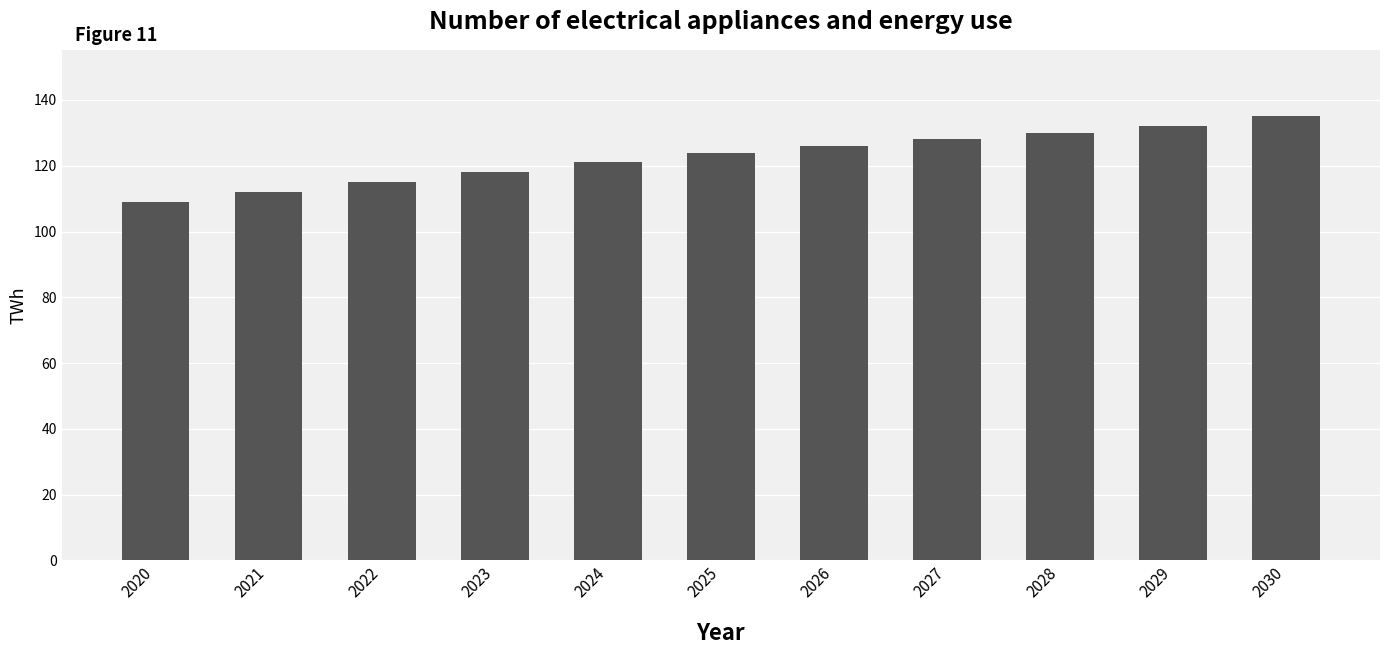

Which has a higher value, 2022 or 2020?

2022